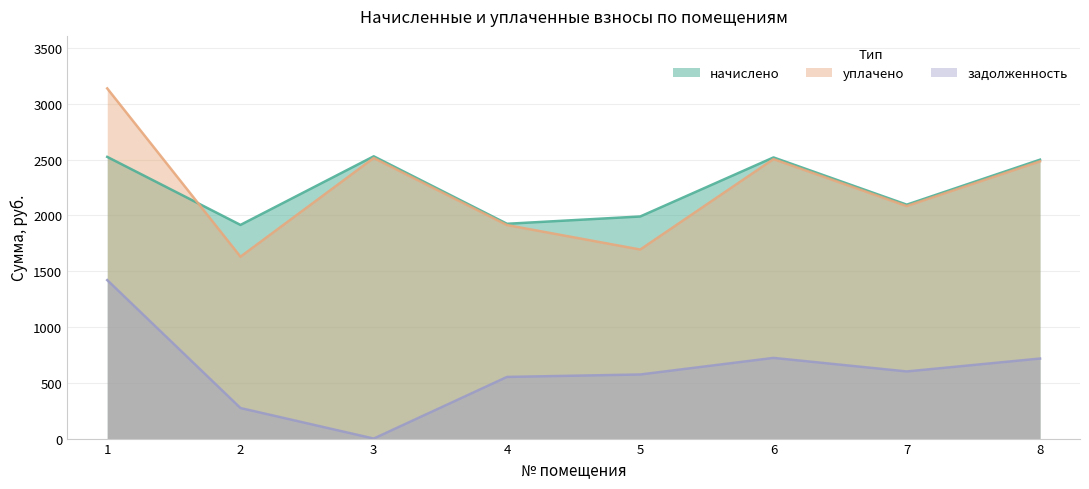

Does the chart display data point markers on the line(s)?

No